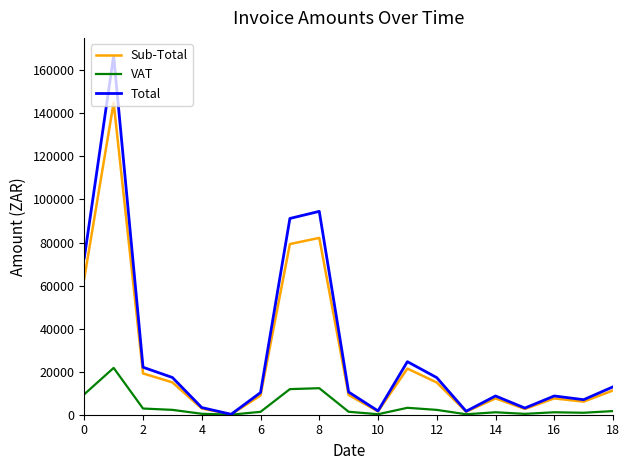

List the series in order of their peak value, highest first.

Total, Sub-Total, VAT